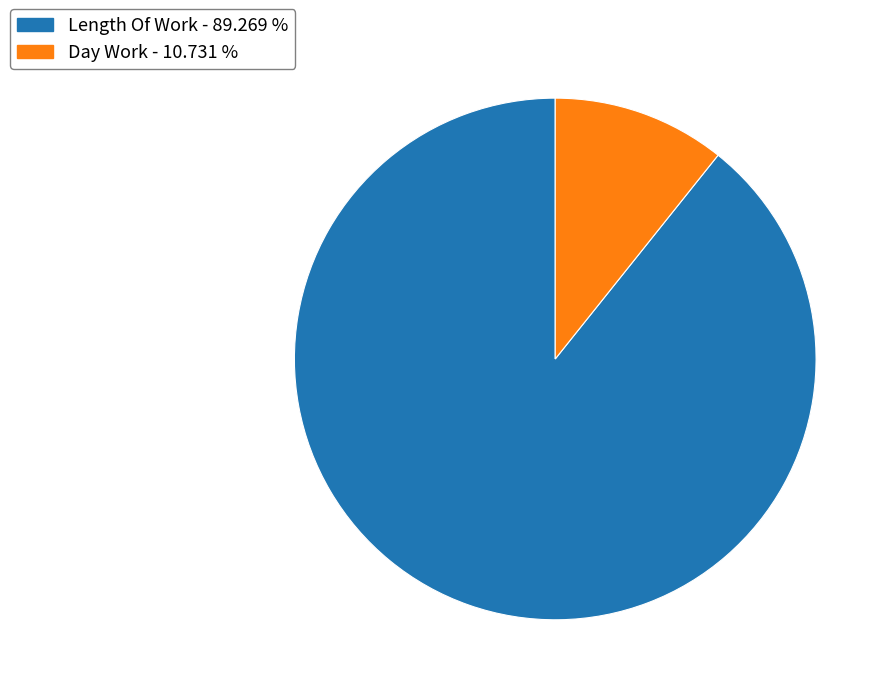

How many slices are in this pie chart?

2